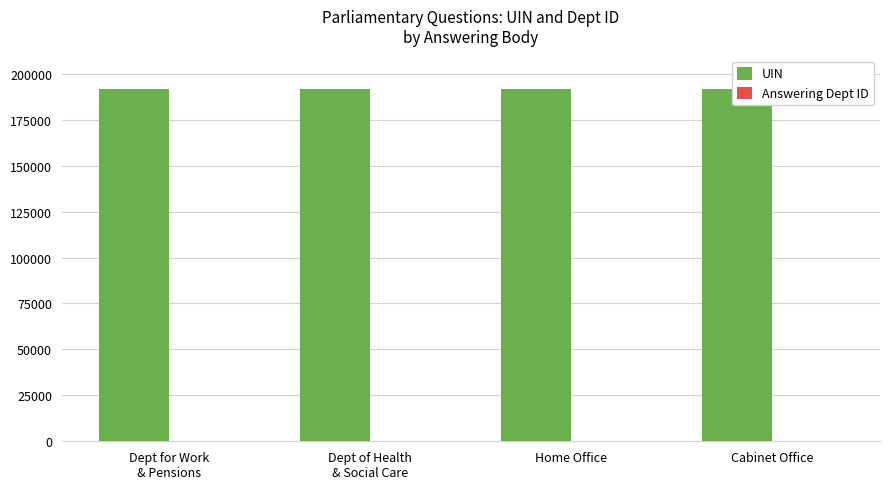

What is the highest value of the UIN series?

191934